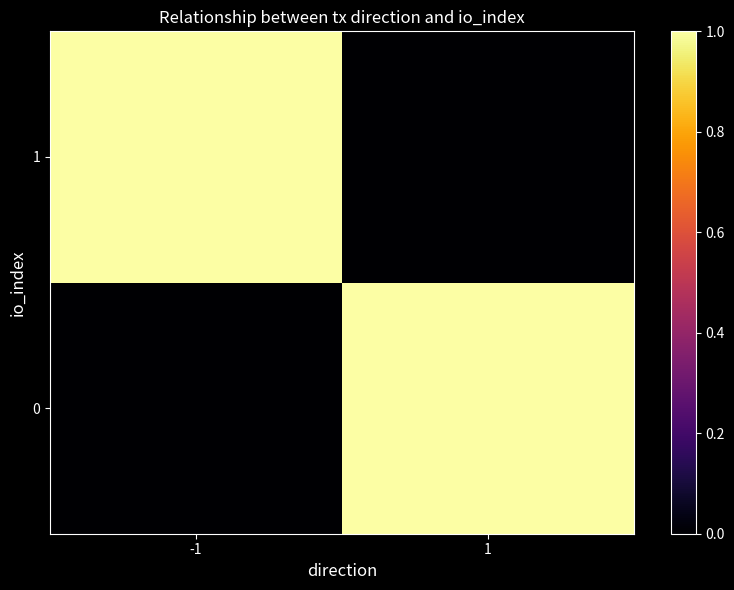

Which category has the highest value in the 1 series?

-1